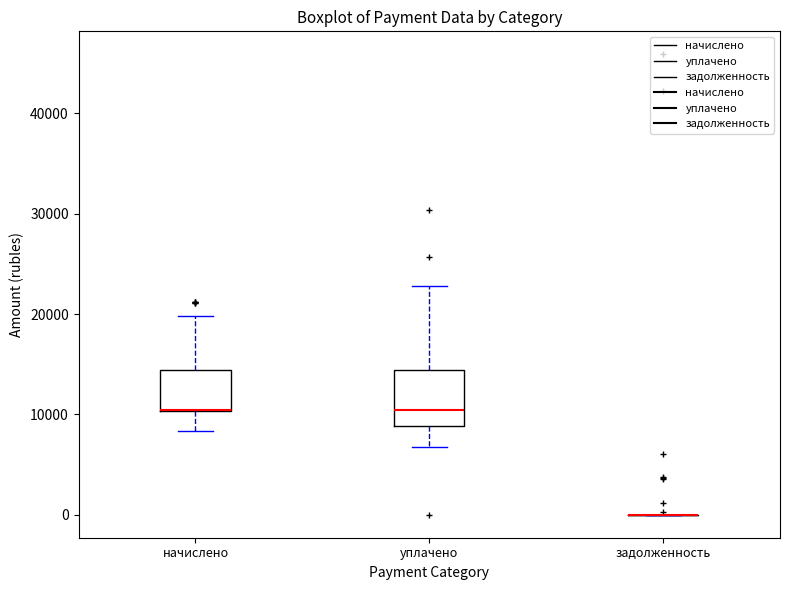

Reading left to right, read every box against the y-axis: the position of its median line, the range the box covers, and the ends of its whiskers. The values are not printed on the chart, so give them approximately, as read against the axis.

начислено: median 10000 (drawn on the box's lower edge), box 10000 to 14000, whiskers 8000 to 20000
уплачено: median 10000, box 9000 to 14000, whiskers 7000 to 23000
задолженность: box collapsed to a line at 0, whiskers 0 to 0